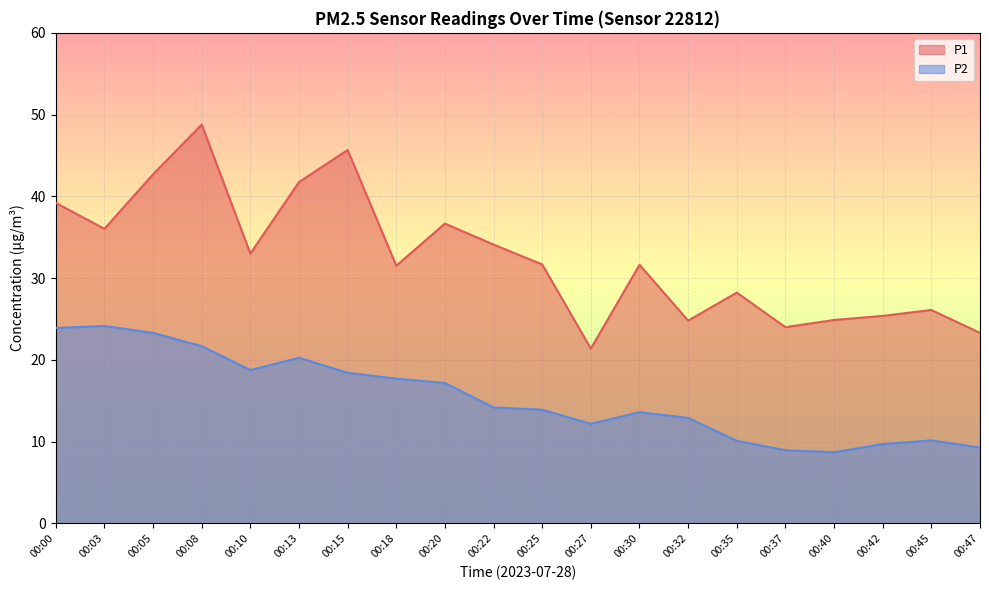

What is the difference between the second highest and second lowest values in the P1 series?

22.4